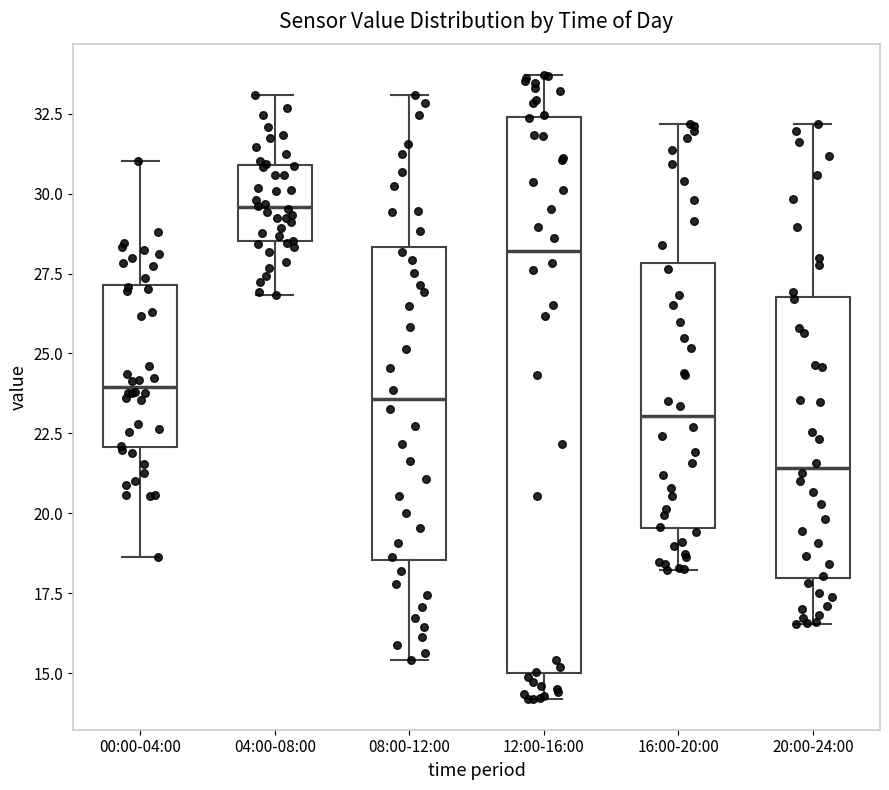

Reading left to right, read every box against the y-axis: the position of its median line, the range the box covers, and the ends of its whiskers. The values are not printed on the chart, so give them approximately, as read against the axis.

00:00-04:00: median 24.0, box 22.0 to 27.0, whiskers 18.5 to 31.0
04:00-08:00: median 29.5, box 28.5 to 31.0, whiskers 27.0 to 33.0
08:00-12:00: median 23.5, box 18.5 to 28.5, whiskers 15.5 to 33.0
12:00-16:00: median 28.0, box 15.0 to 32.5, whiskers 14.0 to 33.5
16:00-20:00: median 23.0, box 19.5 to 28.0, whiskers 18.0 to 32.0
20:00-24:00: median 21.5, box 18.0 to 27.0, whiskers 16.5 to 32.0